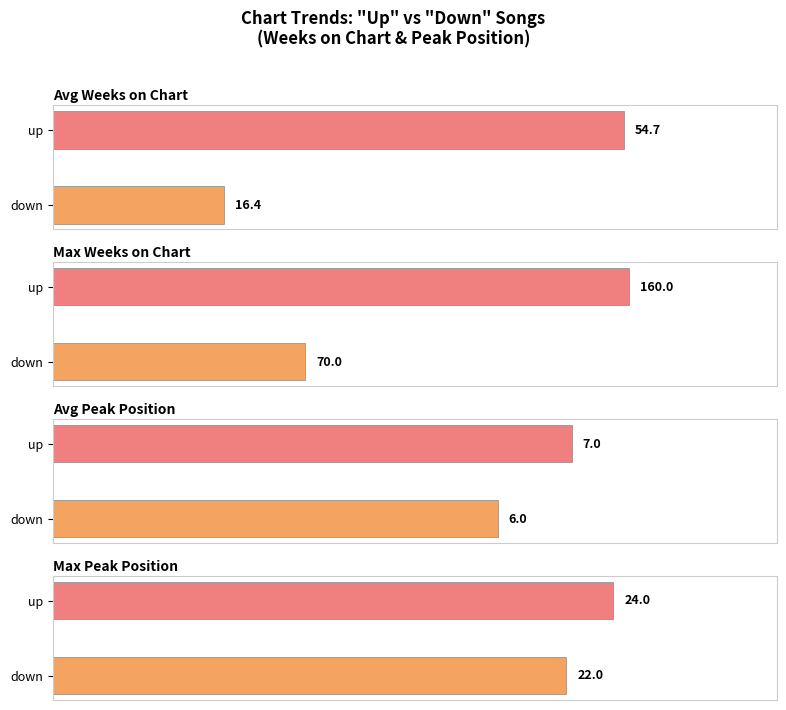

How many data points does each series have?

2